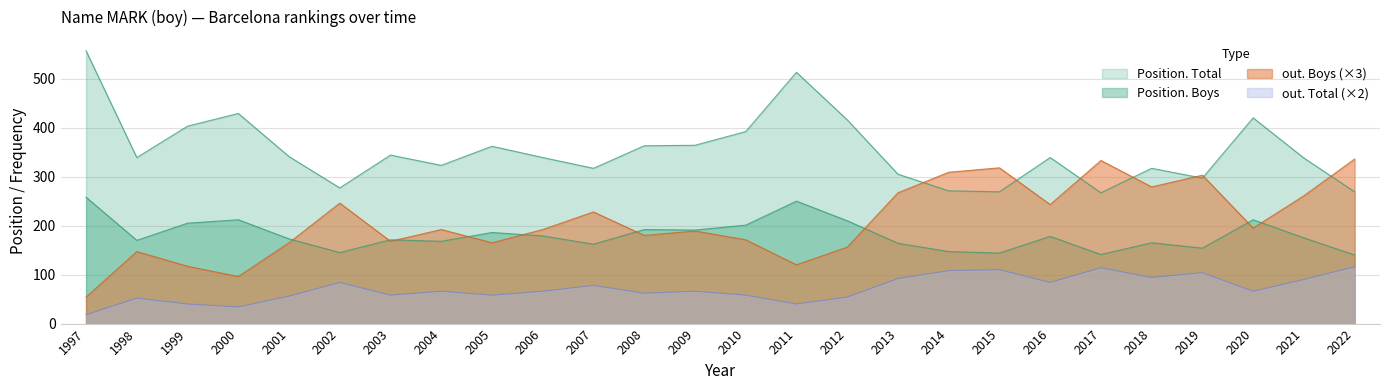

Which has a higher value, 2020 or 2003?

2020